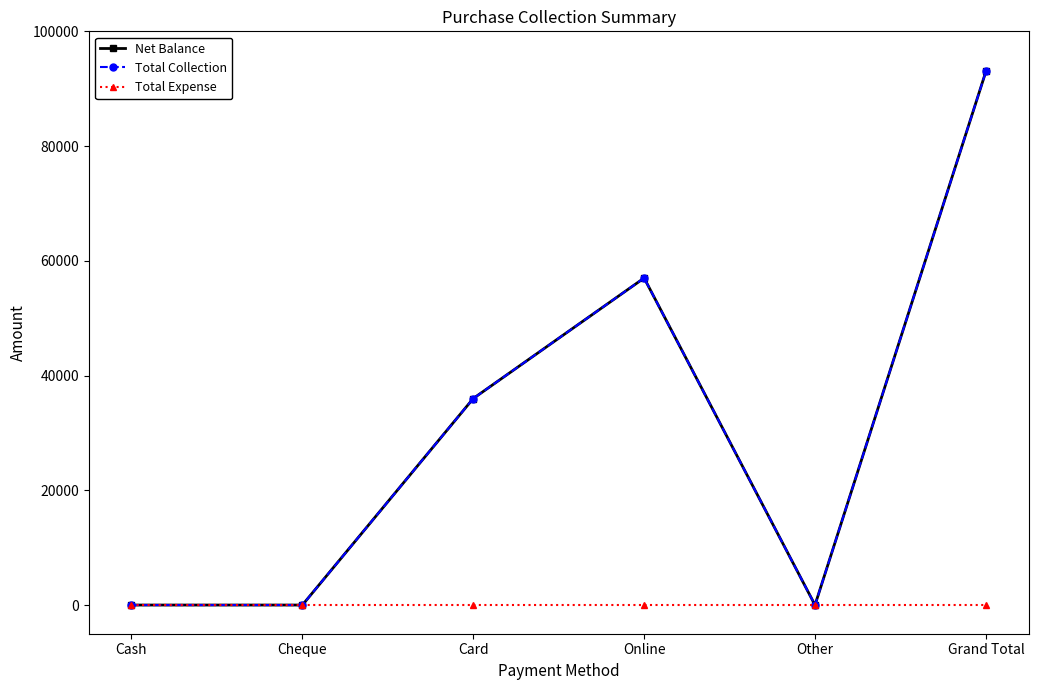

What is the label of the 4th point from the right?

Card